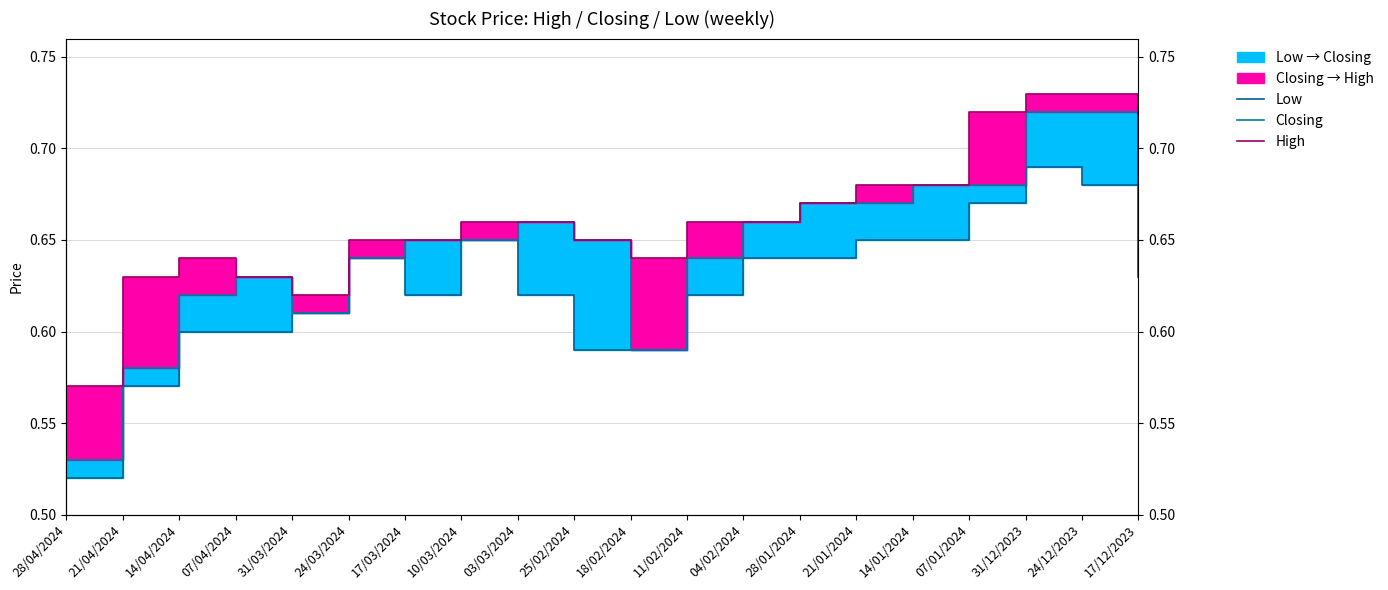

Rank the series at 17/12/2023 from lowest to highest value.

Low, Closing, High